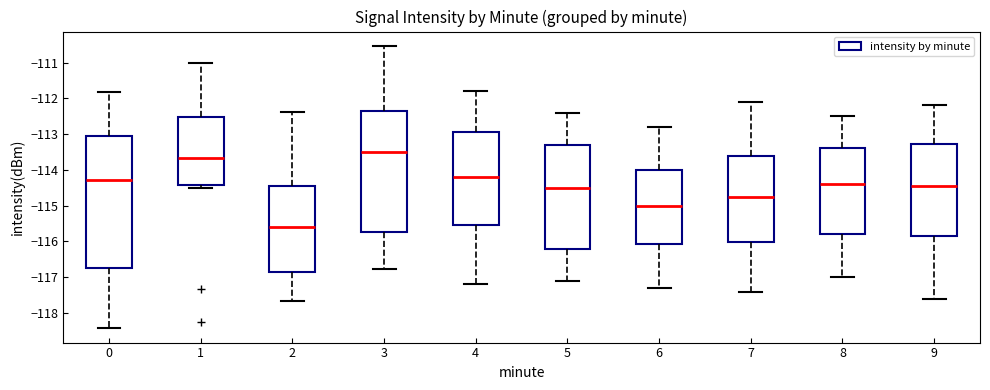

Reading left to right, transcribe this box plot: for each box, give where its median line is, the range the box spans, and where its two whiskers end, as read against the y-axis. The values are not printed on the chart, so give them approximately, as read against the axis.

0: median -114.3, box -116.8 to -113.0, whiskers -118.4 to -111.8
1: median -113.7, box -114.4 to -112.5, whiskers -114.5 to -111.0
2: median -115.6, box -116.9 to -114.5, whiskers -117.7 to -112.4
3: median -113.5, box -115.7 to -112.4, whiskers -116.8 to -110.5
4: median -114.2, box -115.5 to -112.9, whiskers -117.2 to -111.8
5: median -114.5, box -116.2 to -113.3, whiskers -117.1 to -112.4
6: median -115.0, box -116.1 to -114.0, whiskers -117.3 to -112.8
7: median -114.7, box -116.0 to -113.6, whiskers -117.4 to -112.1
8: median -114.4, box -115.8 to -113.4, whiskers -117.0 to -112.5
9: median -114.4, box -115.8 to -113.3, whiskers -117.6 to -112.2